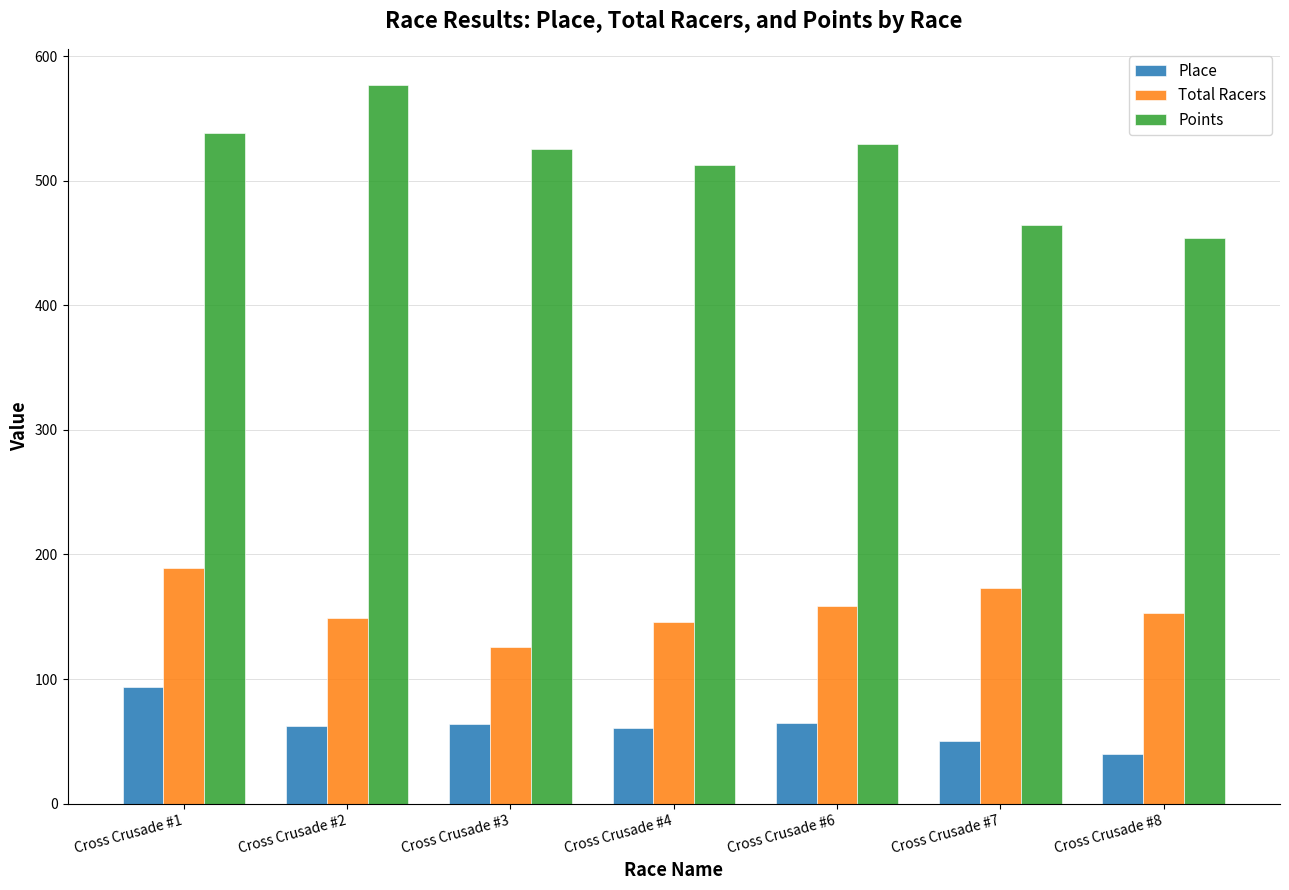

What is the difference between the maximum and minimum values in the Total Racers series?

63.0